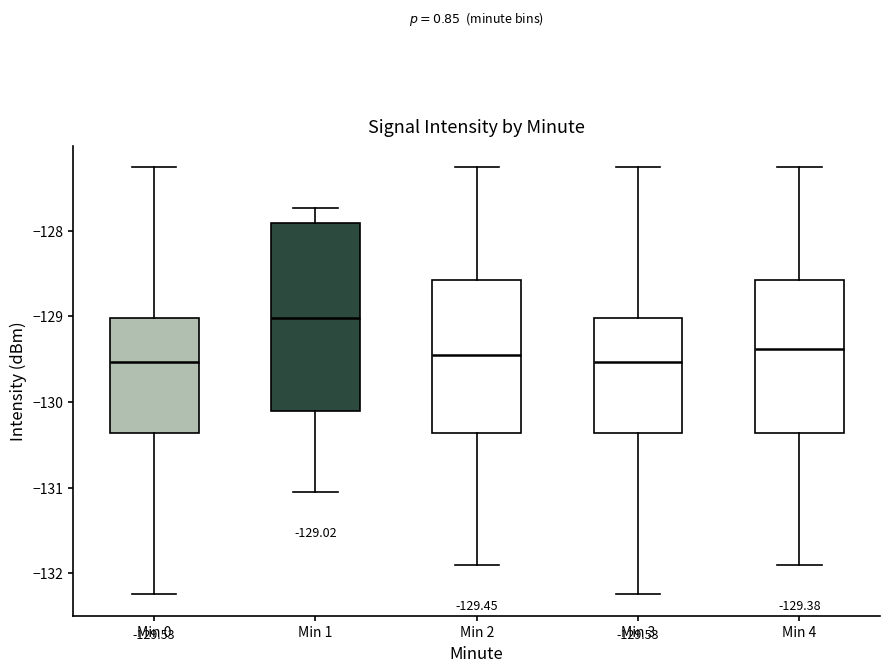

Comparing the boxes themselves (not the whiskers), which one is the tallest?

Min 1